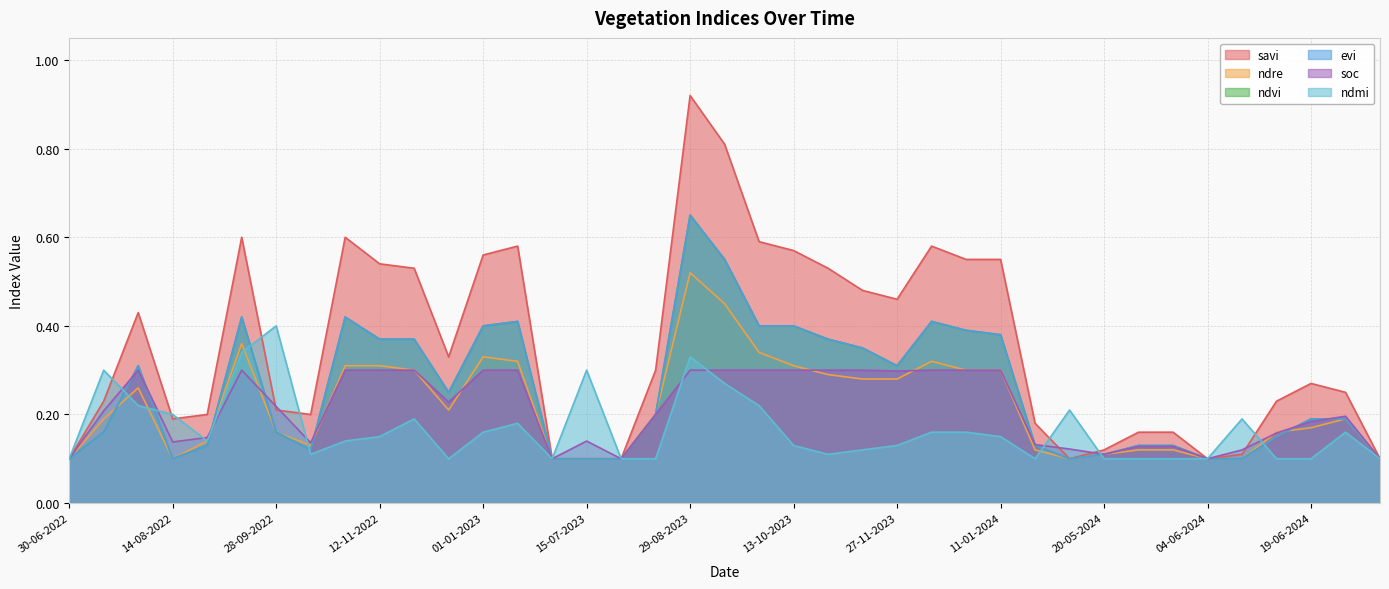

What is the sum of all evi values?

9.9